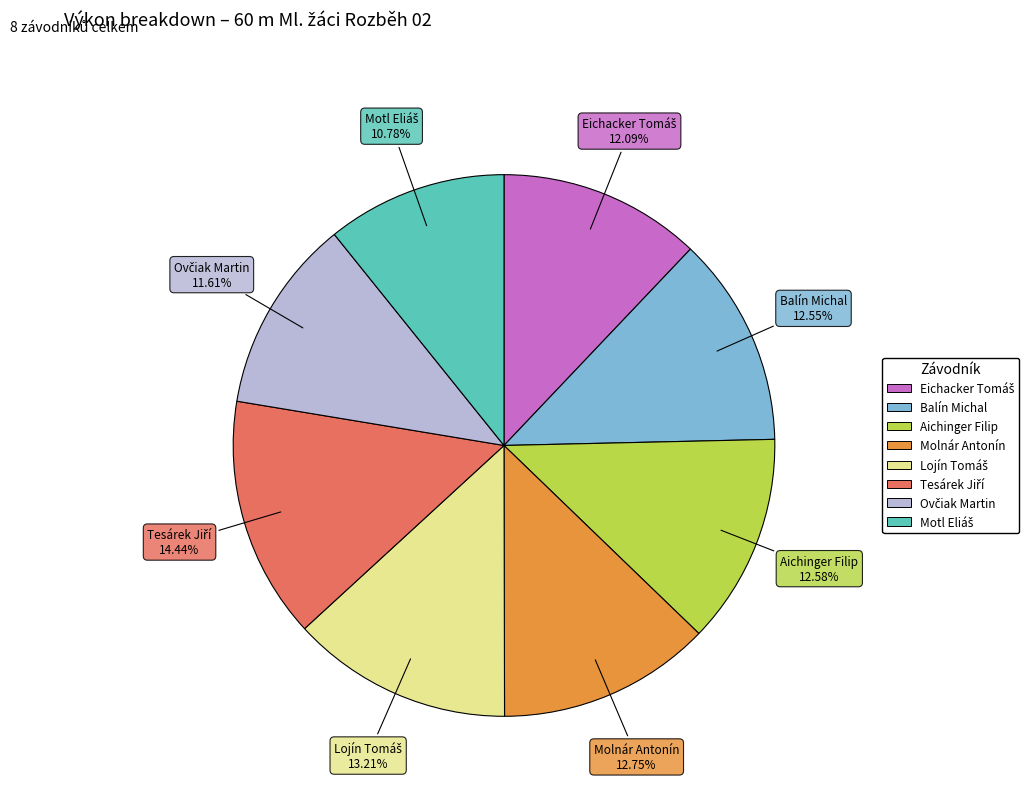

Count the number of slices in the pie.

8